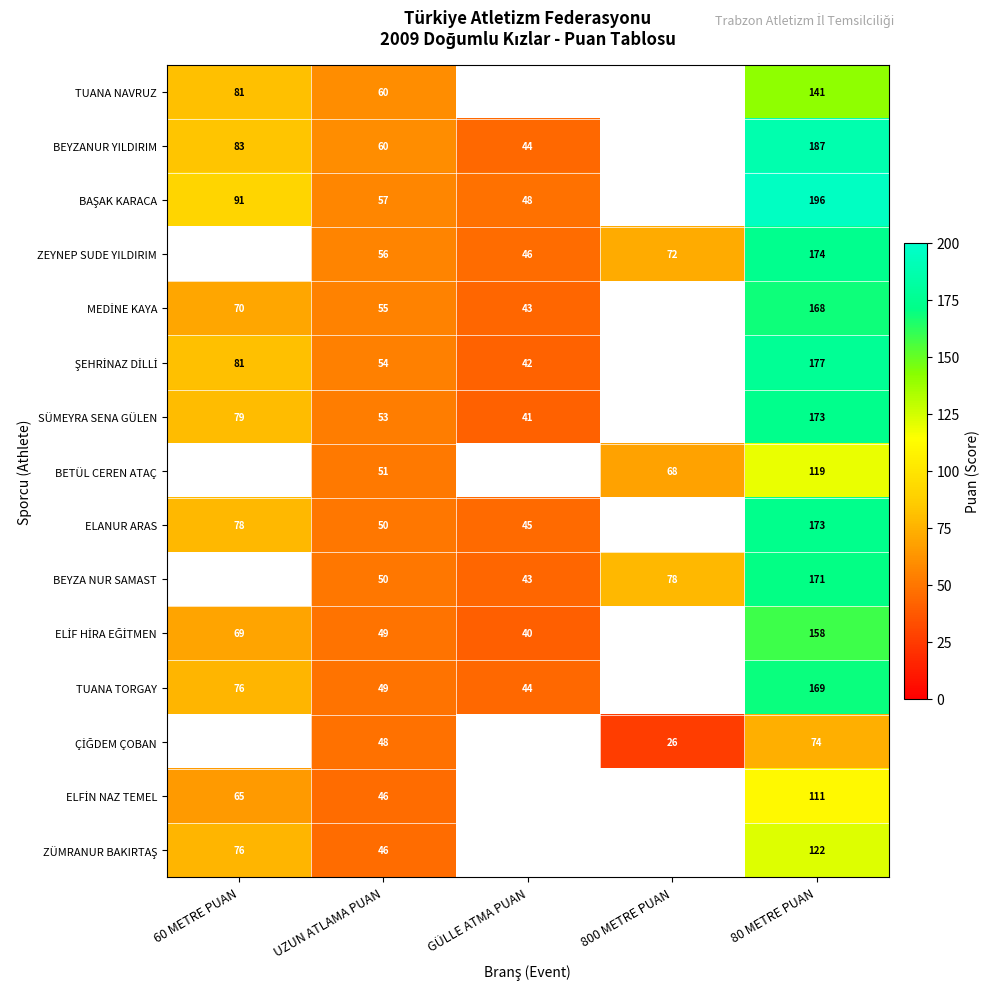

At how many categories does at least one series exceed 167?

1